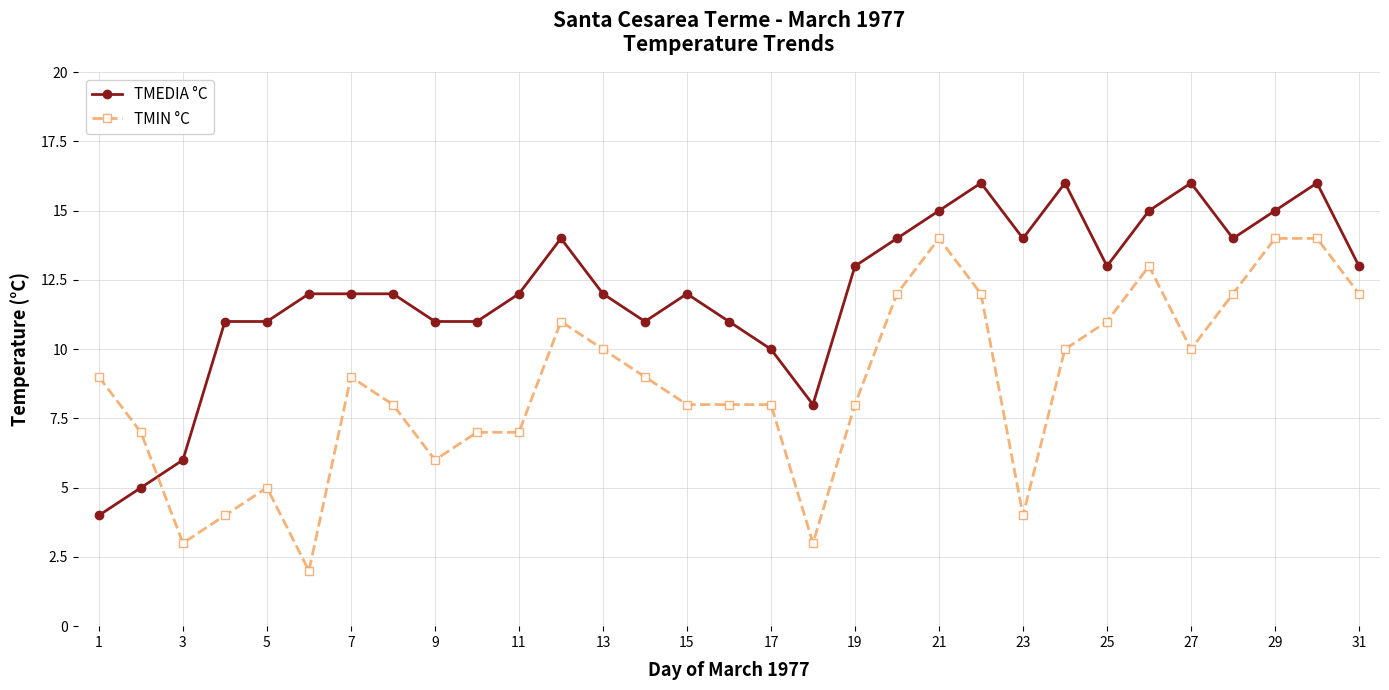

How many series are shown in this chart?

2